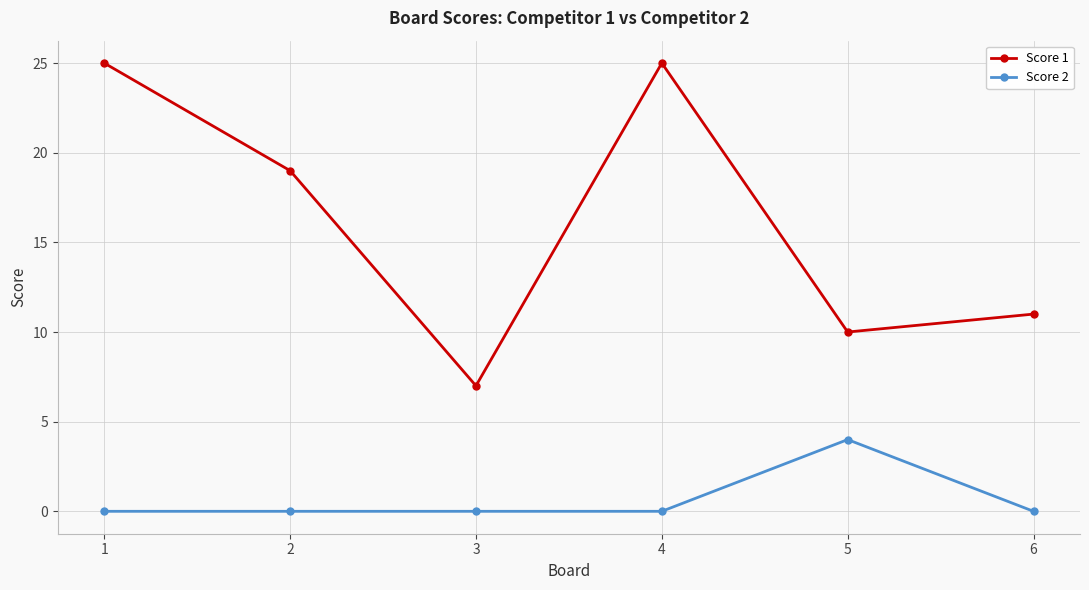

Is it true that Score 2 equals 0 at 4?

True